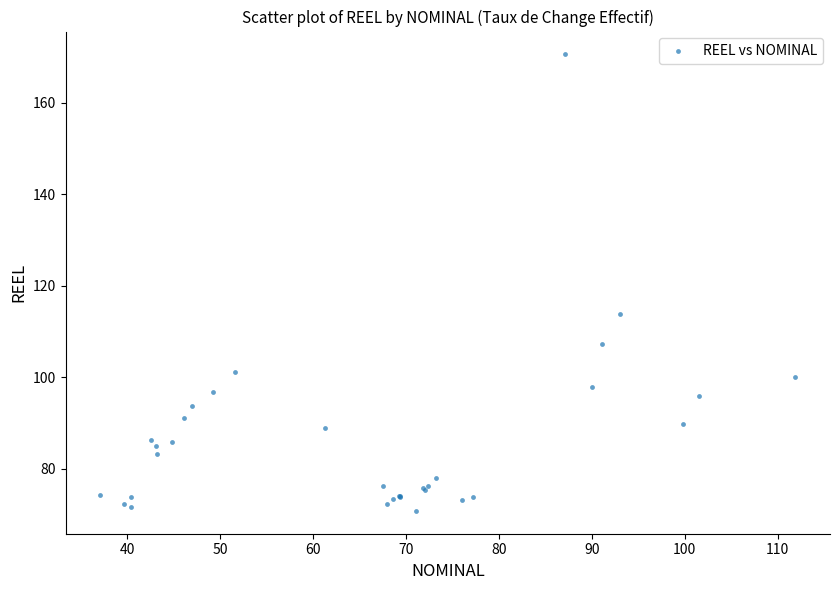

What Y value in the scatter plot is closest to 120?

113.8